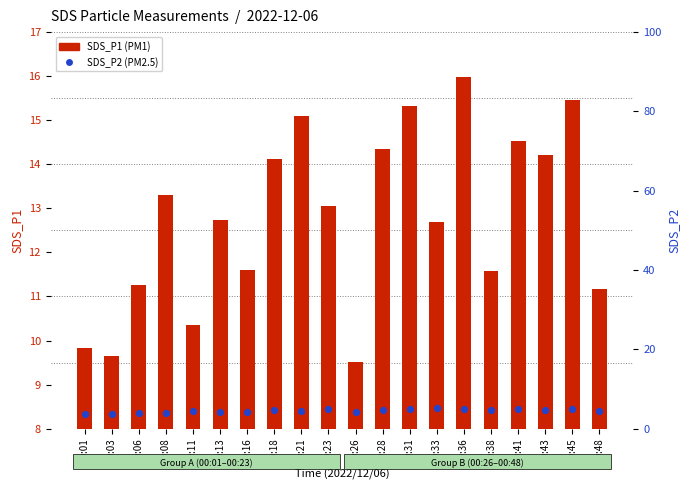

Which series has the widest spread of Y values?

SDS_P1 (PM1)